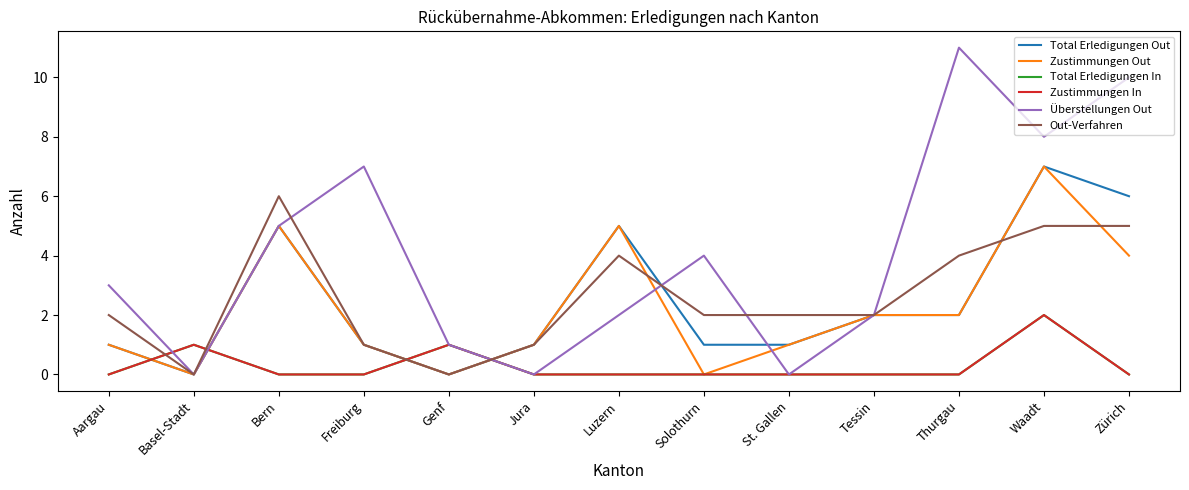

What is the difference between the second highest and minimum values in the Out-Verfahren series?

5